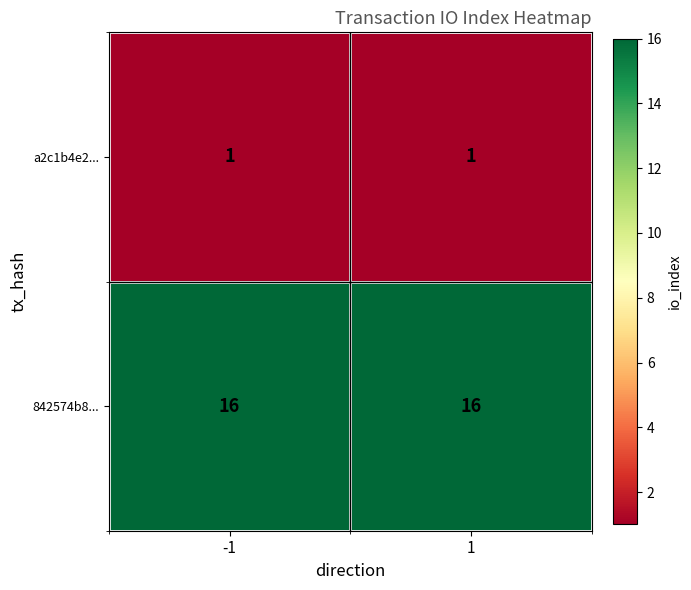

Reading left to right, what are all the values shown in this chart?

a2c1b4e2...: -1=1	1=1
842574b8...: -1=16	1=16